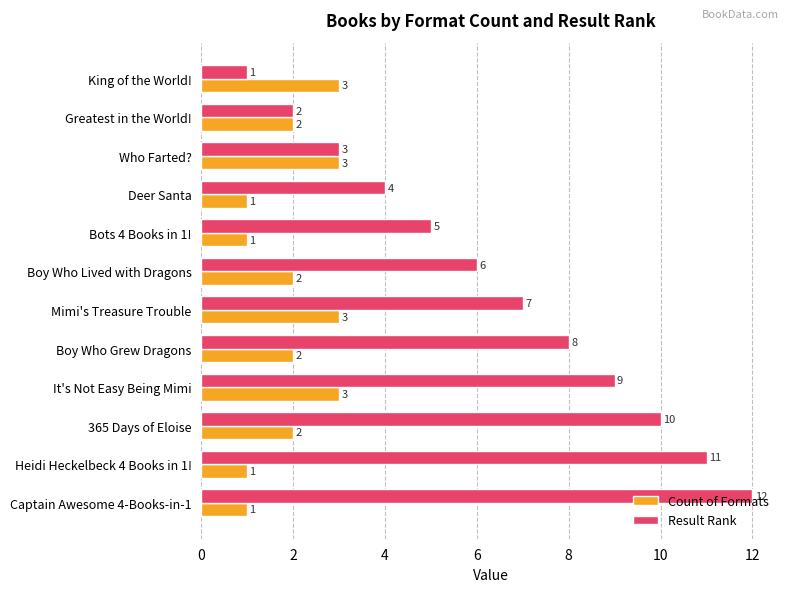

Rank the categories by Result Rank value from lowest to highest.

King of the World!, Greatest in the World!, Who Farted?, Deer Santa, Bots 4 Books in 1!, Boy Who Lived with Dragons, Mimi's Treasure Trouble, Boy Who Grew Dragons, It's Not Easy Being Mimi, 365 Days of Eloise, Heidi Heckelbeck 4 Books in 1!, Captain Awesome 4-Books-in-1